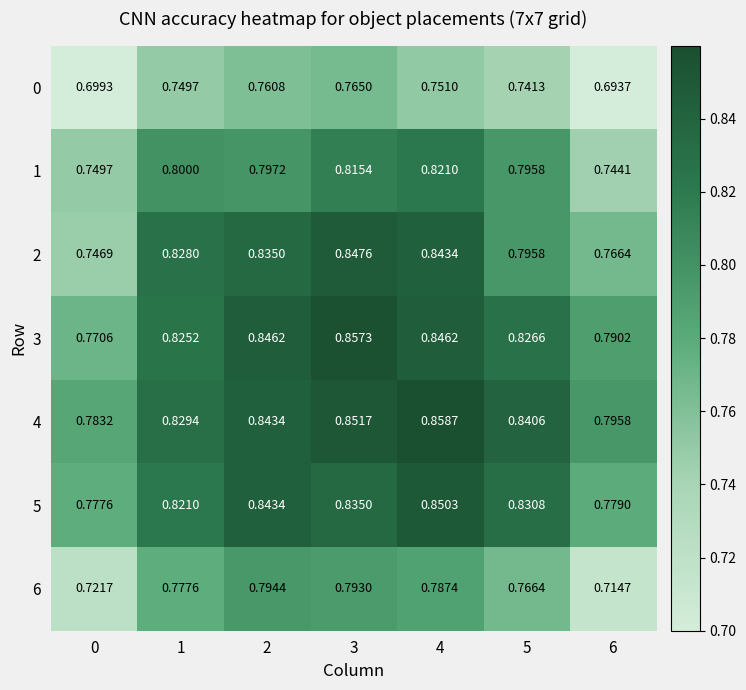

Which series has the widest spread of values?

2